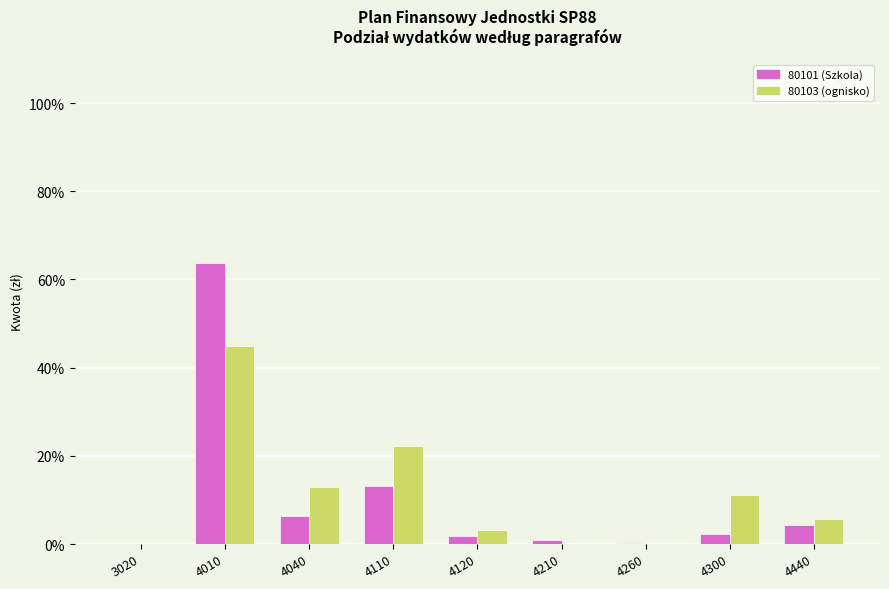

What are all the series names shown in the legend?

80101 (Szkola), 80103 (ognisko)